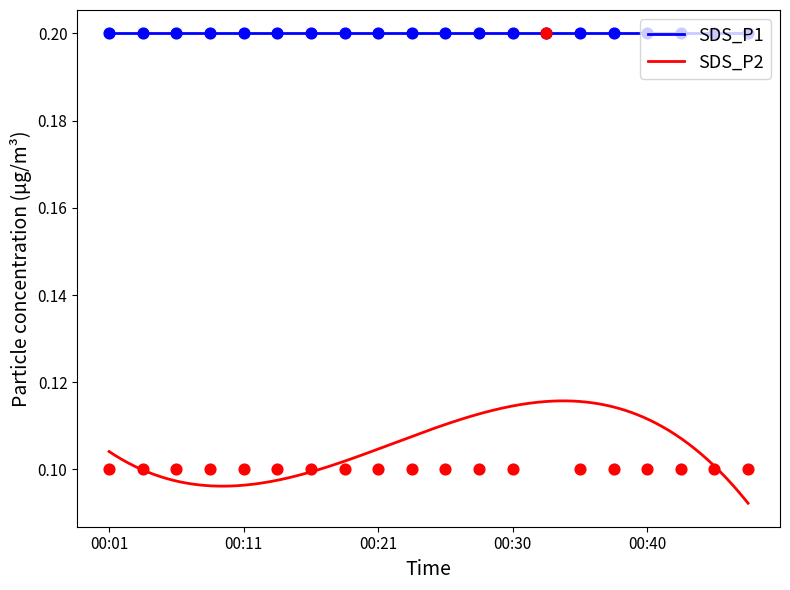

Which has a higher value, 00:35 or 00:18?

00:35